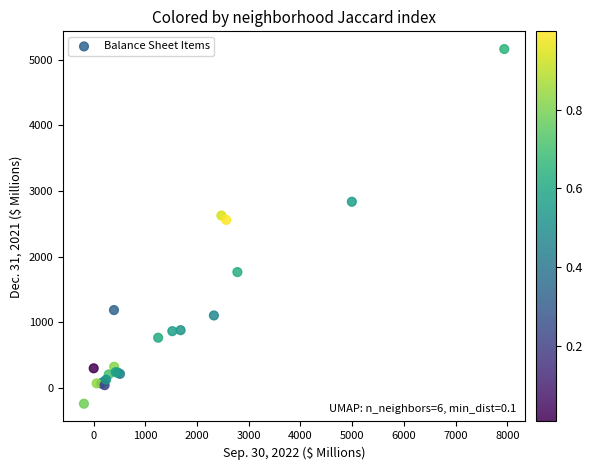

What Y value in the scatter plot is closest to 2461?

2560